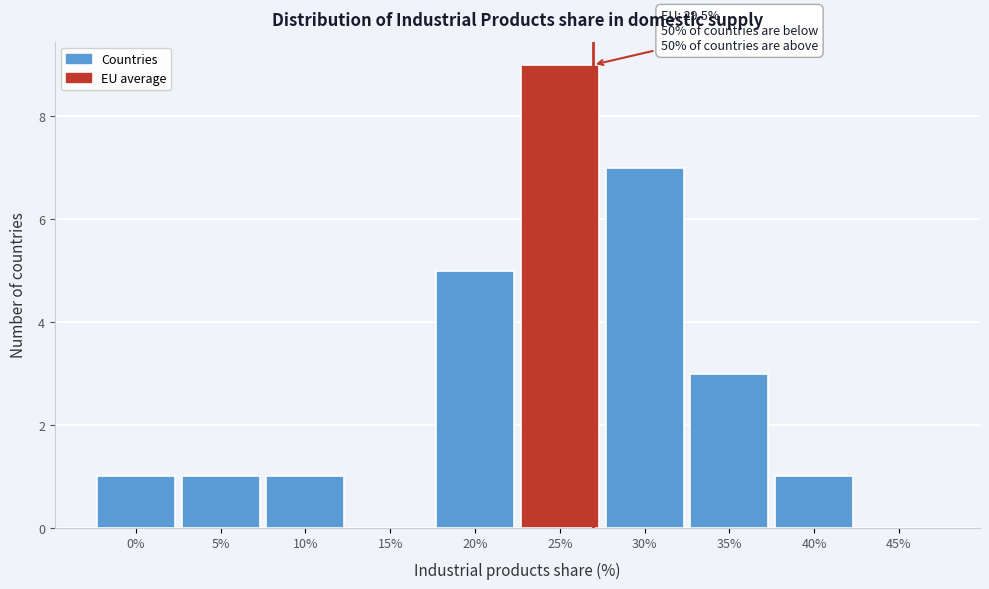

Reading left to right, what are all the values shown in this chart?

0%=1	5%=1	10%=1	15%=0	20%=5	25%=9	30%=7	35%=3	40%=1	45%=0